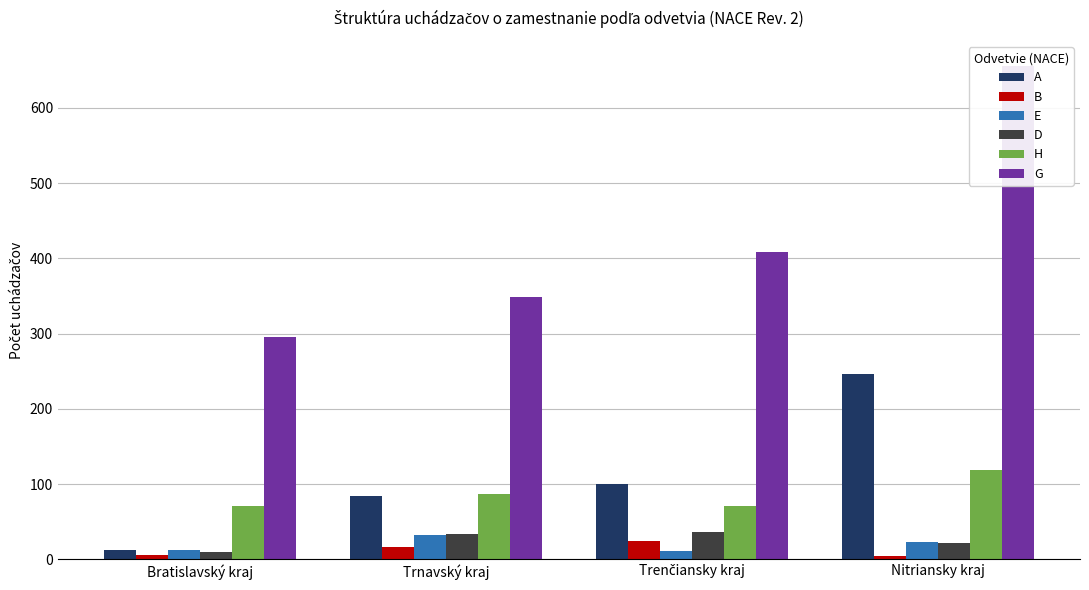

Count the number of data series in this chart.

6